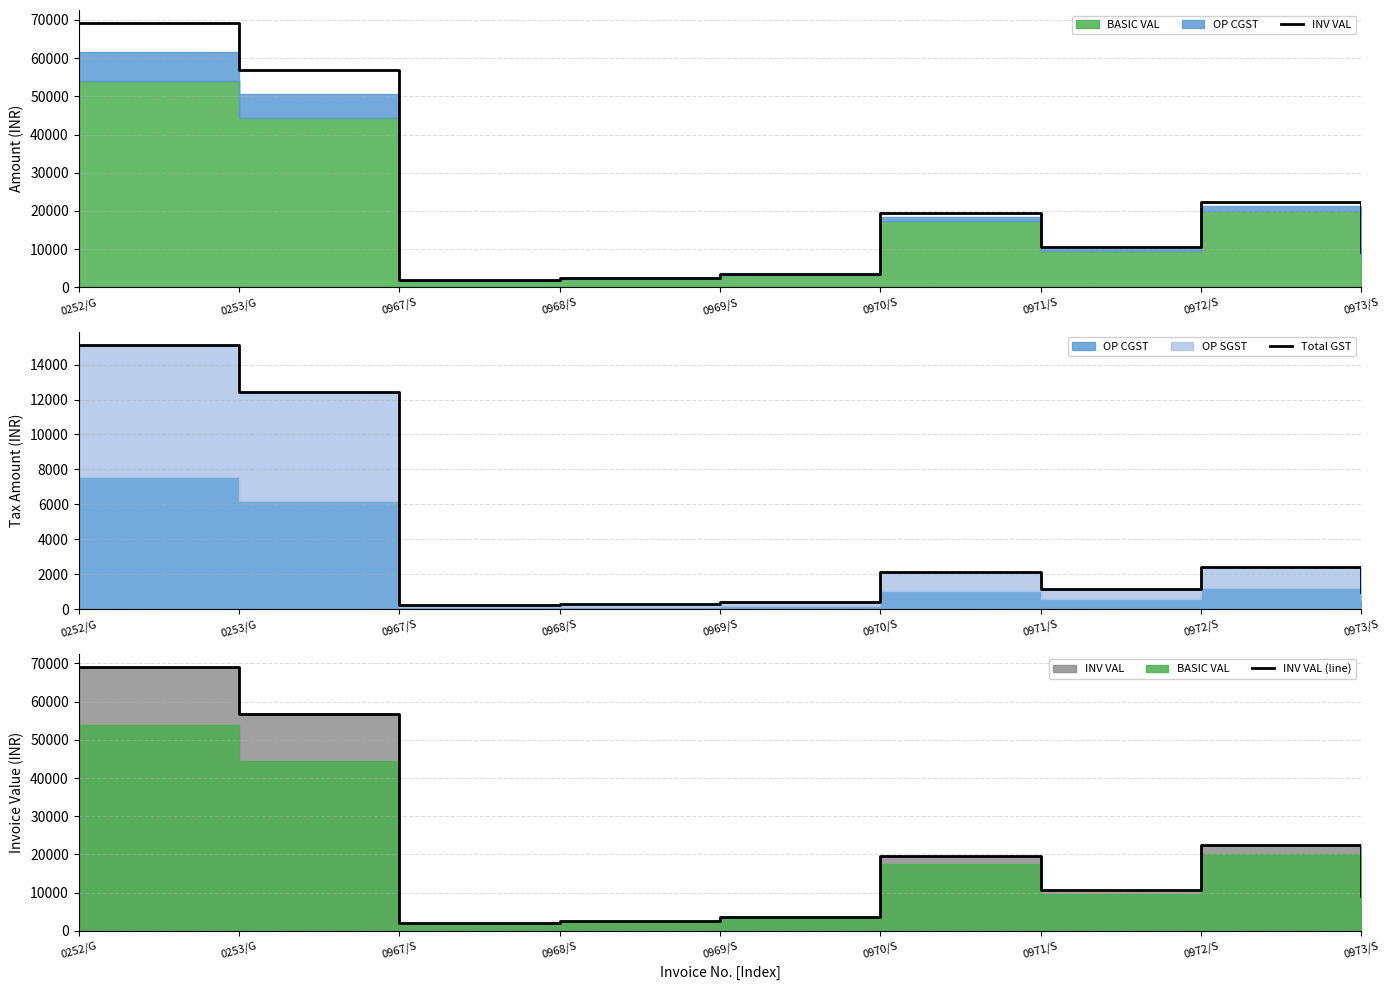

At which label is INV VAL (line) closest to 35561?

0972/S